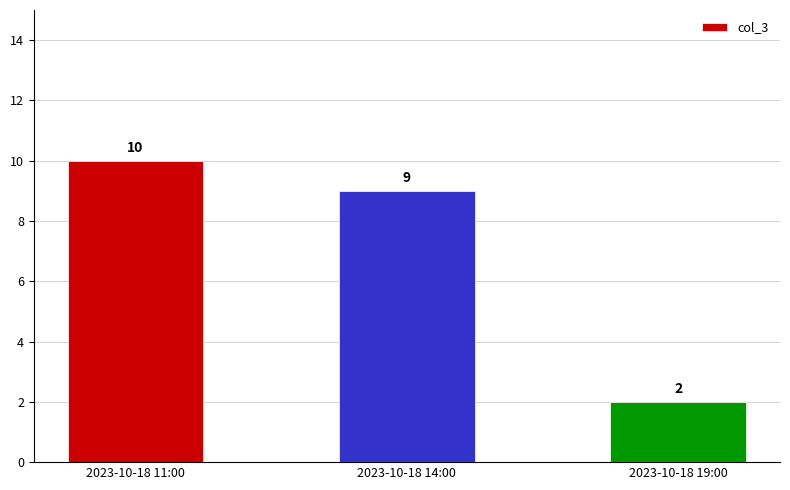

What is the value of the 3rd bar from the left?

2